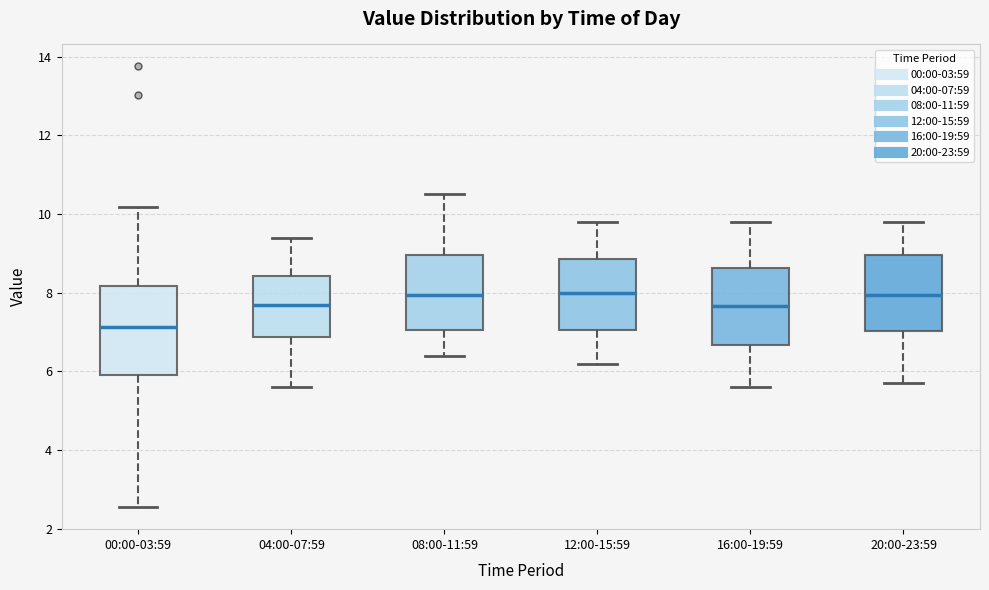

Reading left to right, transcribe this box plot: for each box, give where its median line is, the range the box spans, and where its two whiskers end, as read against the y-axis. The values are not printed on the chart, so give them approximately, as read against the axis.

00:00-03:59: median 7.2, box 6.0 to 8.2, whiskers 2.6 to 10.2
04:00-07:59: median 7.6, box 6.8 to 8.4, whiskers 5.6 to 9.4
08:00-11:59: median 8.0, box 7.0 to 9.0, whiskers 6.4 to 10.6
12:00-15:59: median 8.0, box 7.0 to 8.8, whiskers 6.2 to 9.8
16:00-19:59: median 7.6, box 6.6 to 8.6, whiskers 5.6 to 9.8
20:00-23:59: median 8.0, box 7.0 to 9.0, whiskers 5.8 to 9.8